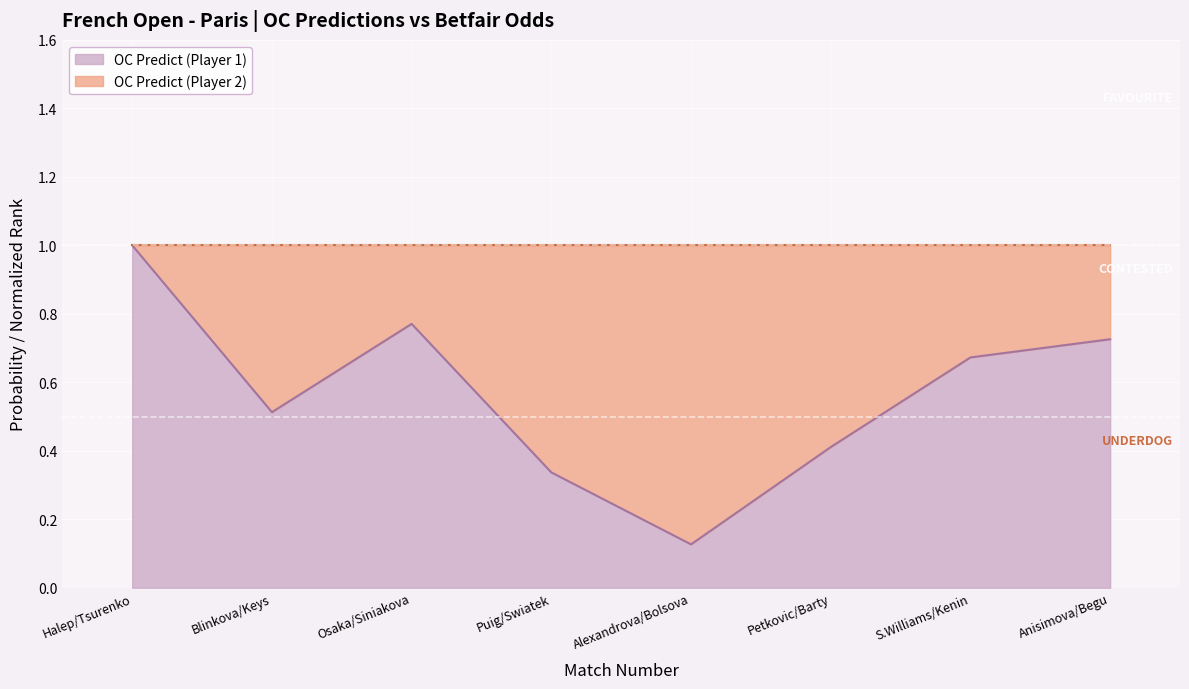

How many interior local valleys (lower than both neighbors) does the data have?

2